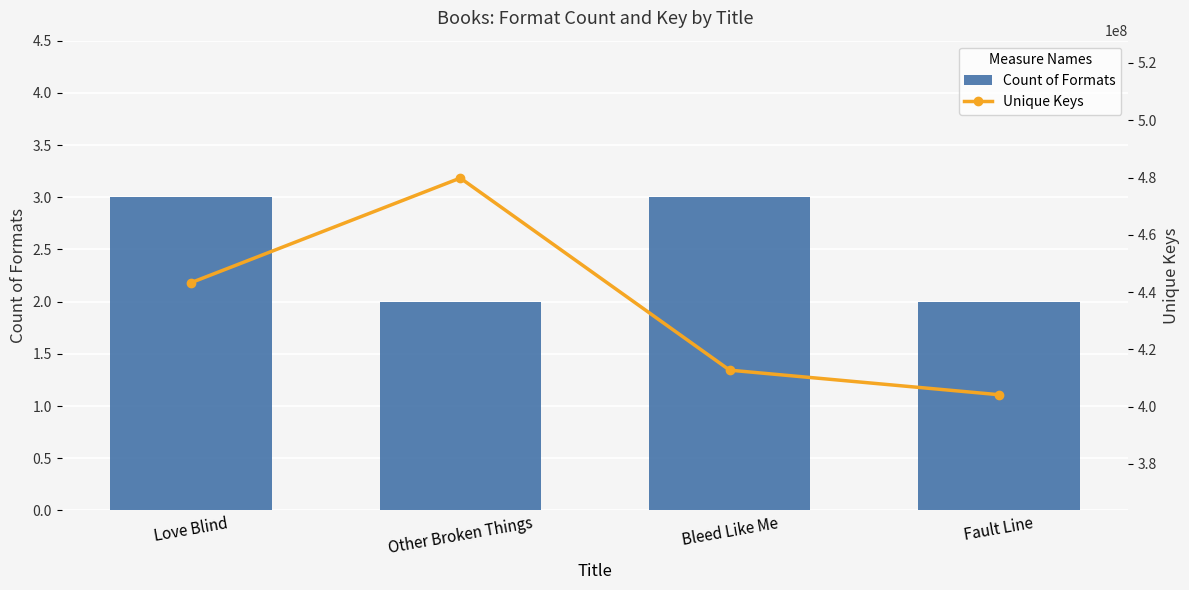

Which series has the widest spread of values?

Unique Keys